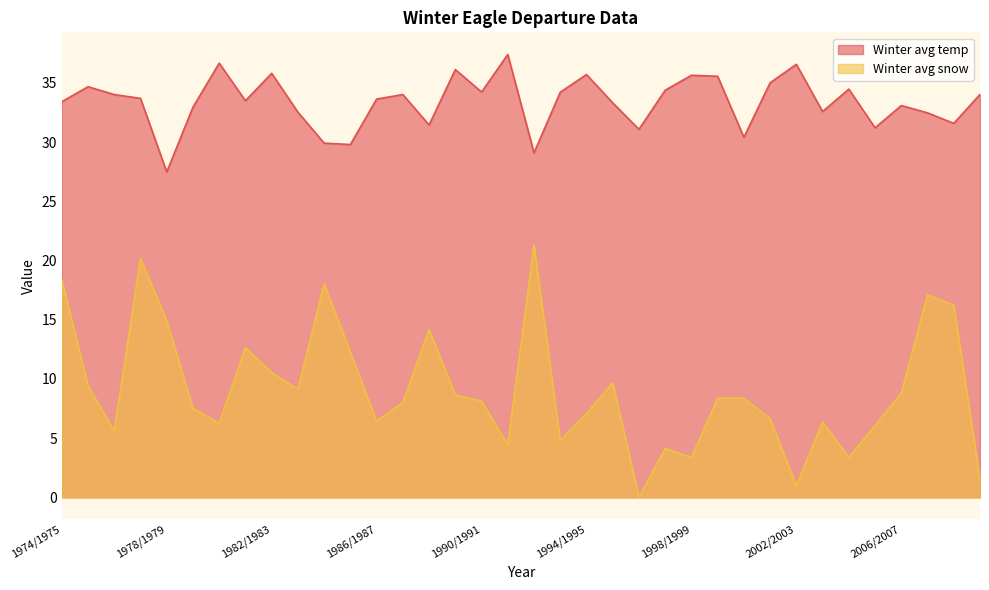

At which category does the chart reach its peak across all series?

1991/1992